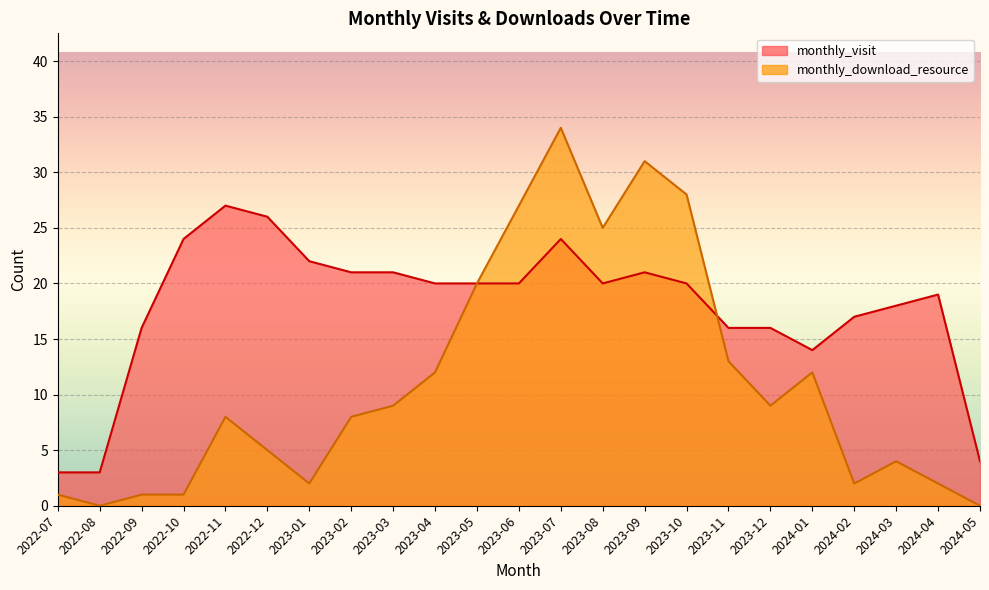

True or false: monthly_visit has a value of 33 at 2023-02.

False